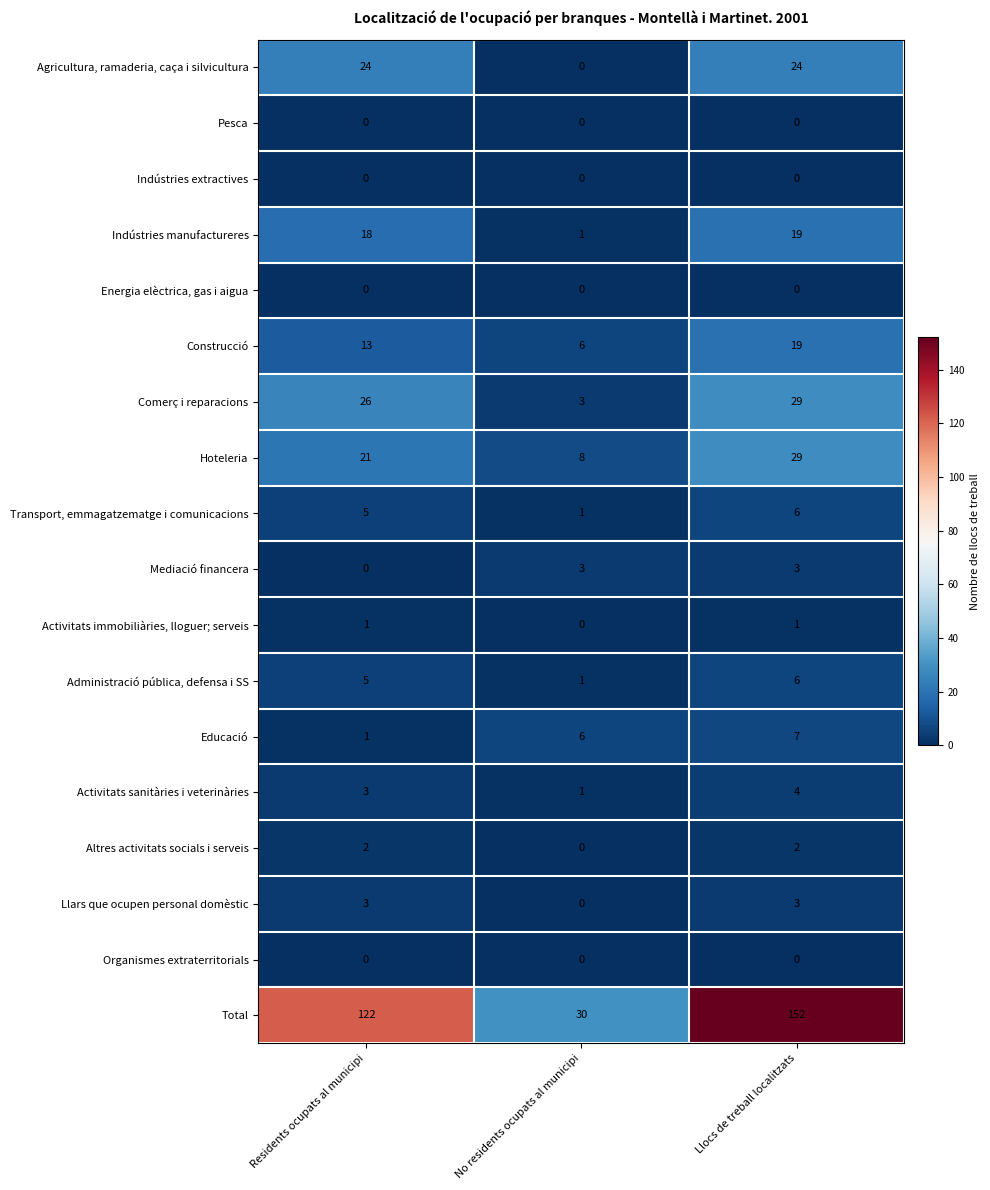

What is the average value of the Total series?

101